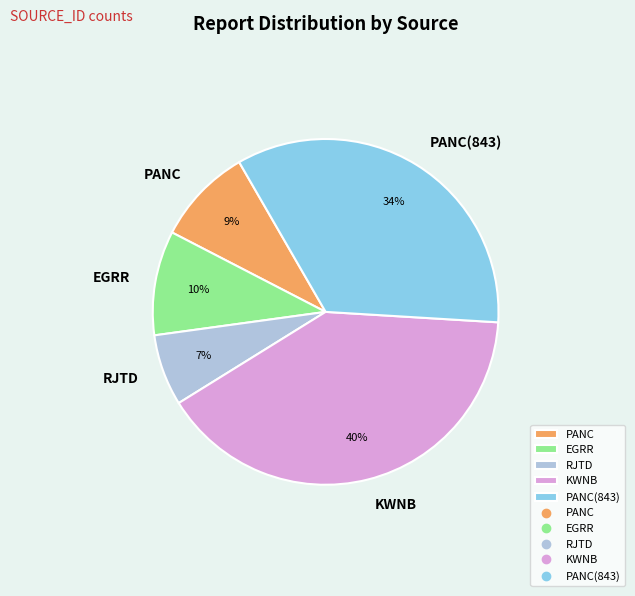

What is the ratio of the value at EGRR to the value at KWNB?

0.2